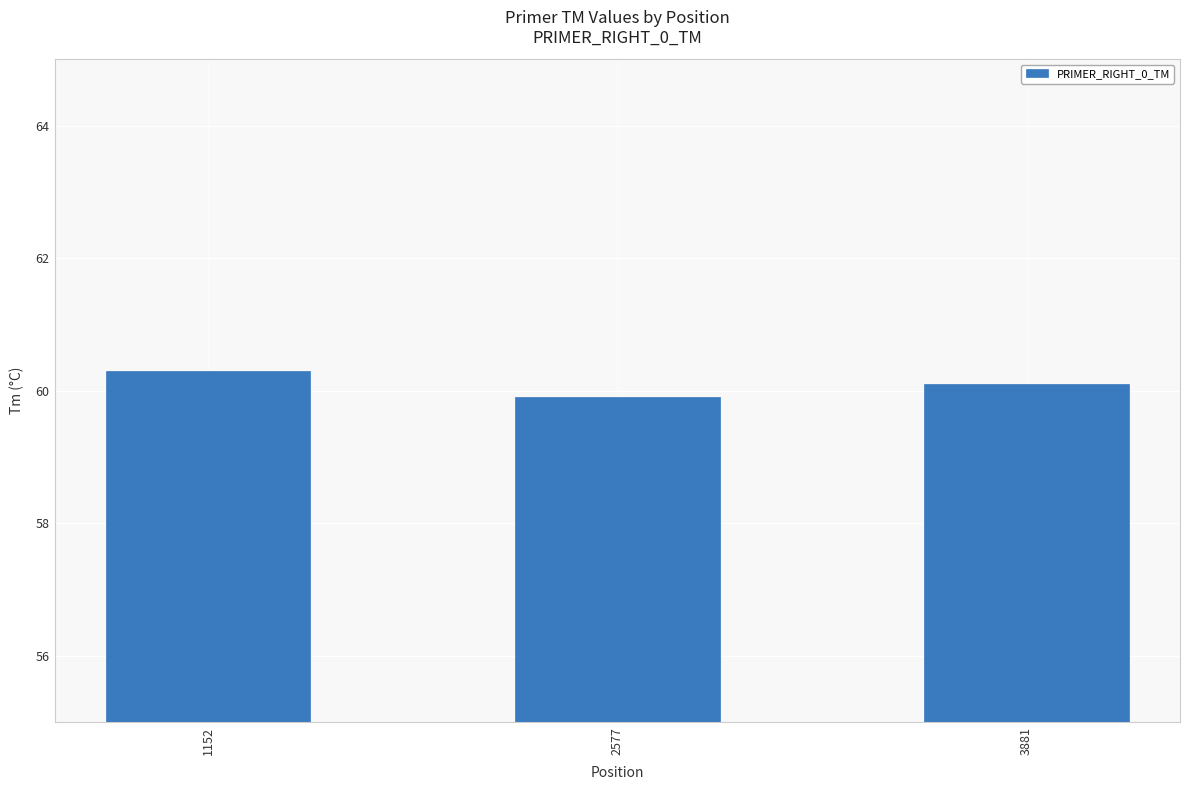

Reading right to left, extract all data points from this chart.

60.1	59.9	60.3